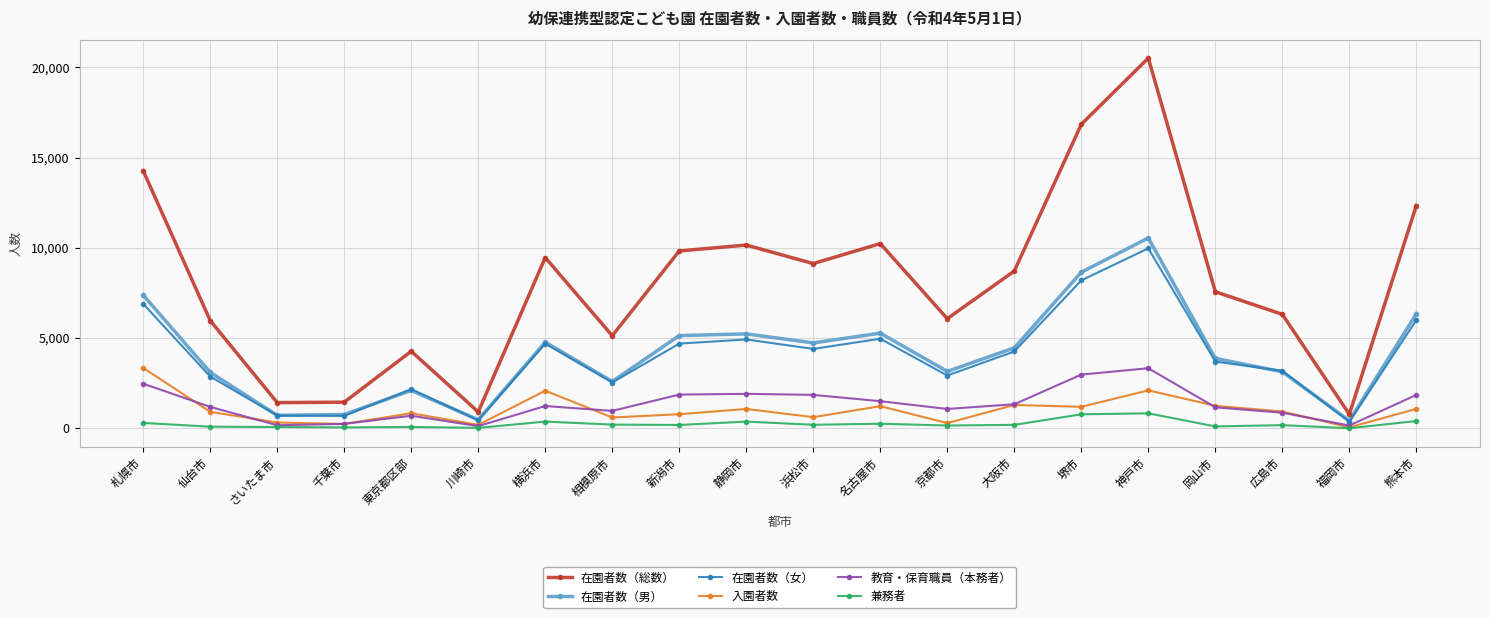

What is the lowest value of the 教育・保育職員（本務者） series?

118